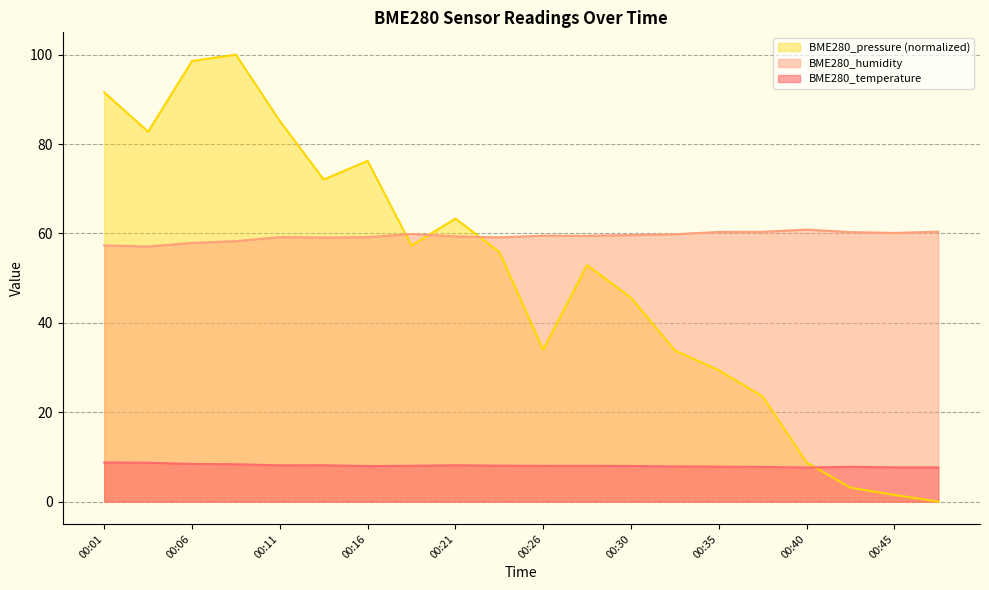

What is the total value across all series at 00:35?

97.5